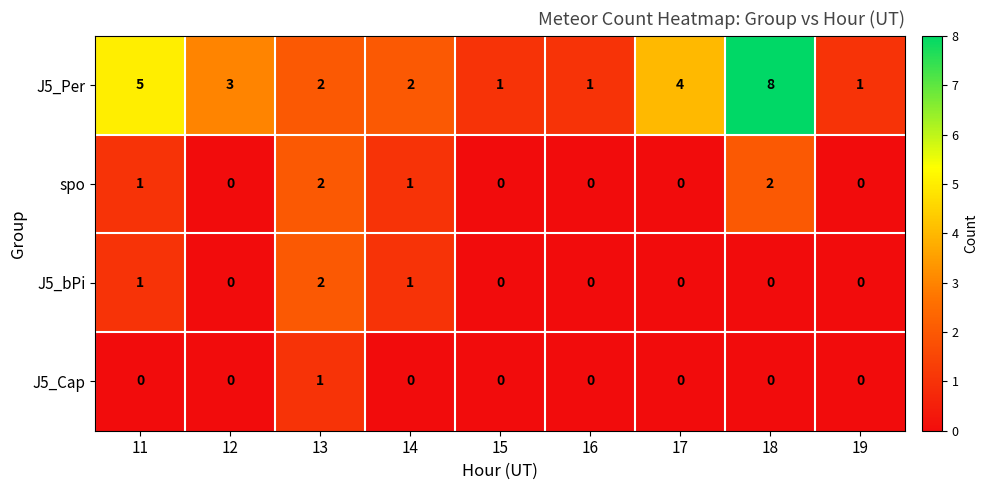

Which series has the largest total across all categories?

J5_Per